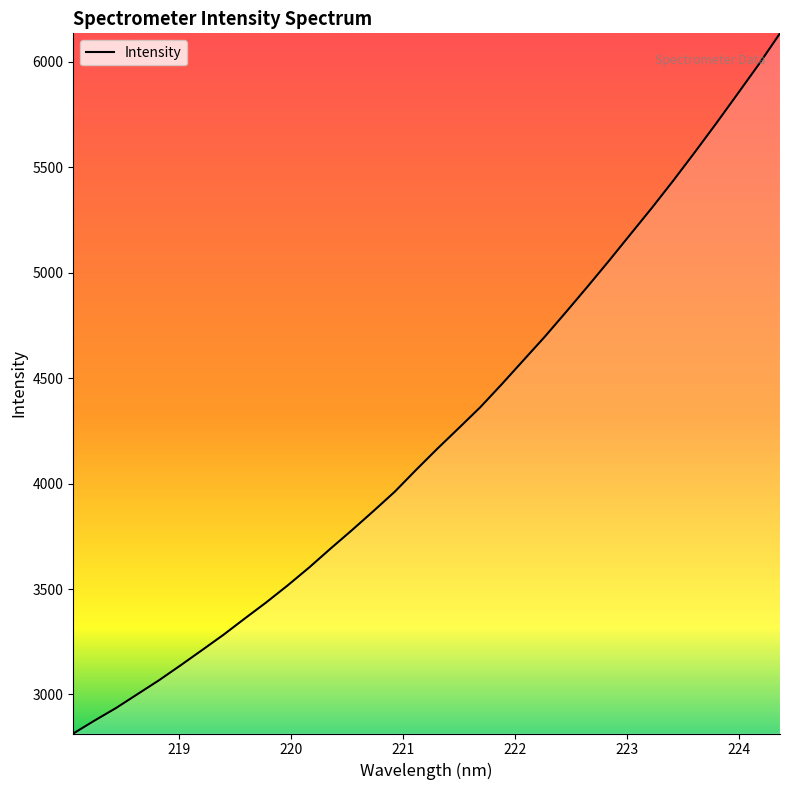

What is the difference between the maximum and minimum values?

3319.4